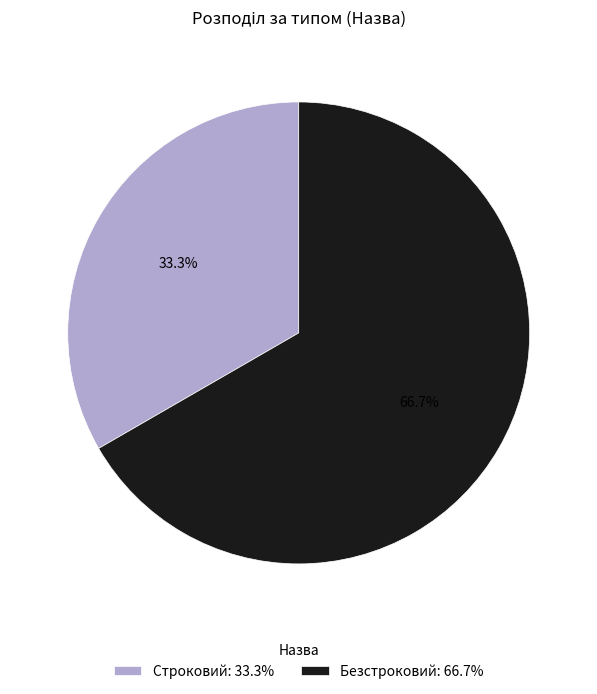

Between Безстроковий and Строковий, which is larger?

Безстроковий